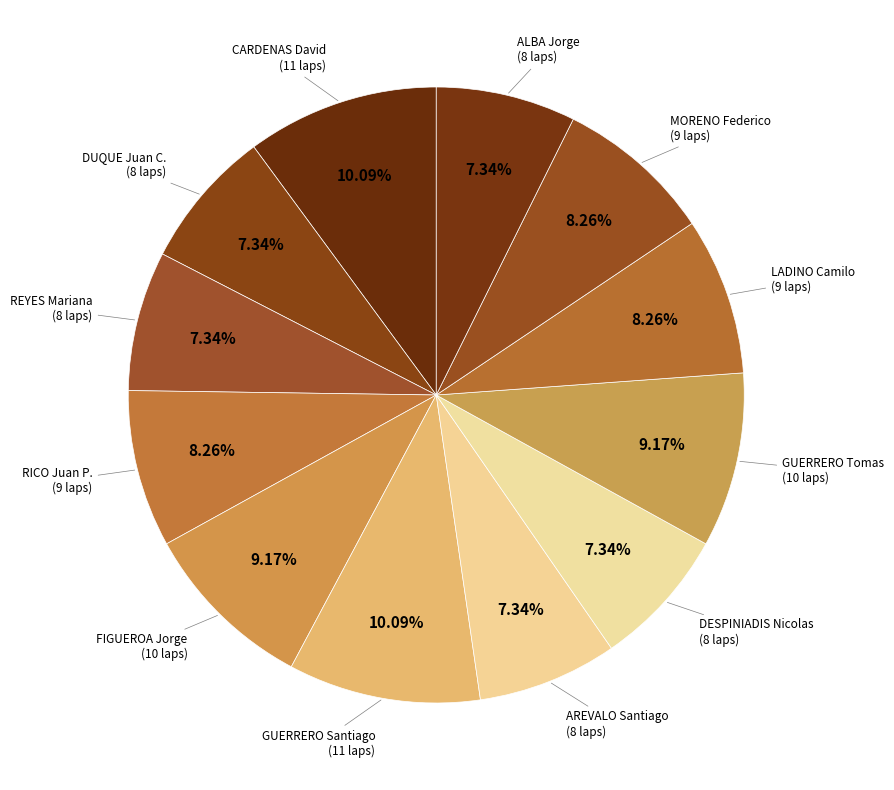

Count the number of slices in the pie.

12